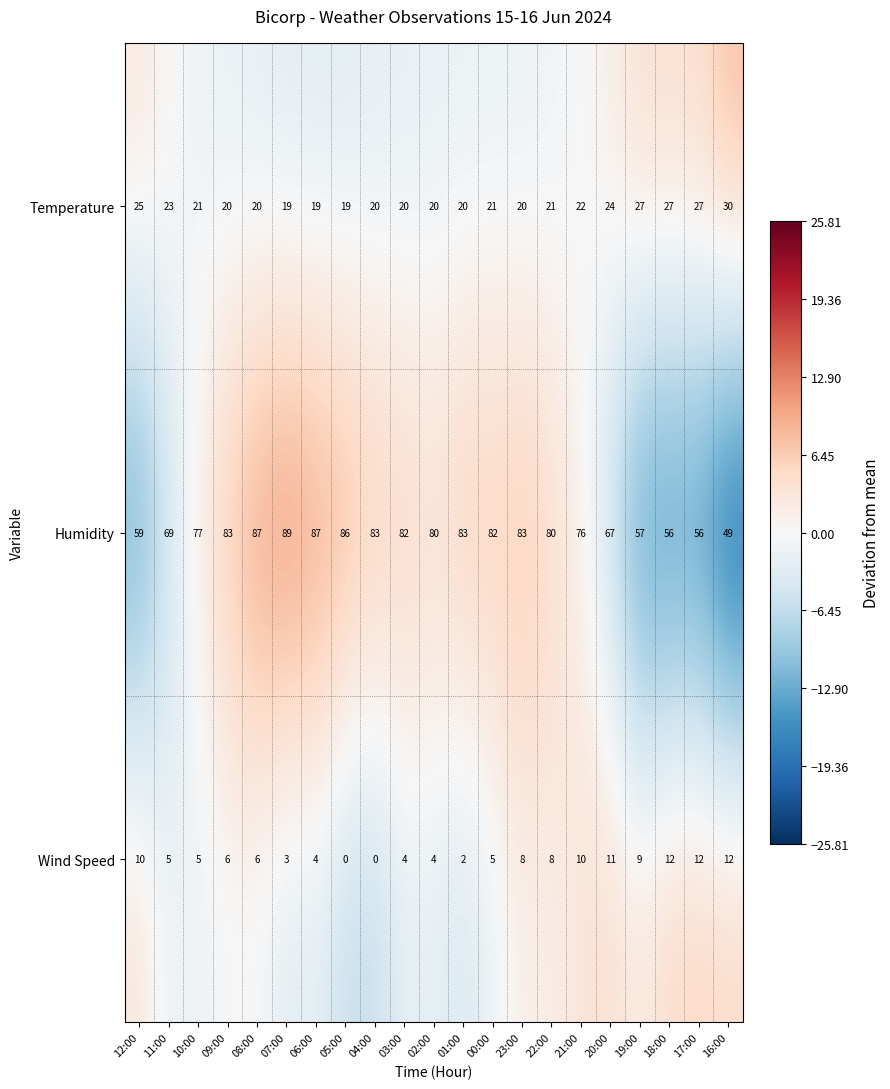

Rank the series by their average value, from lowest to highest.

Wind Speed, Temperature, Humidity